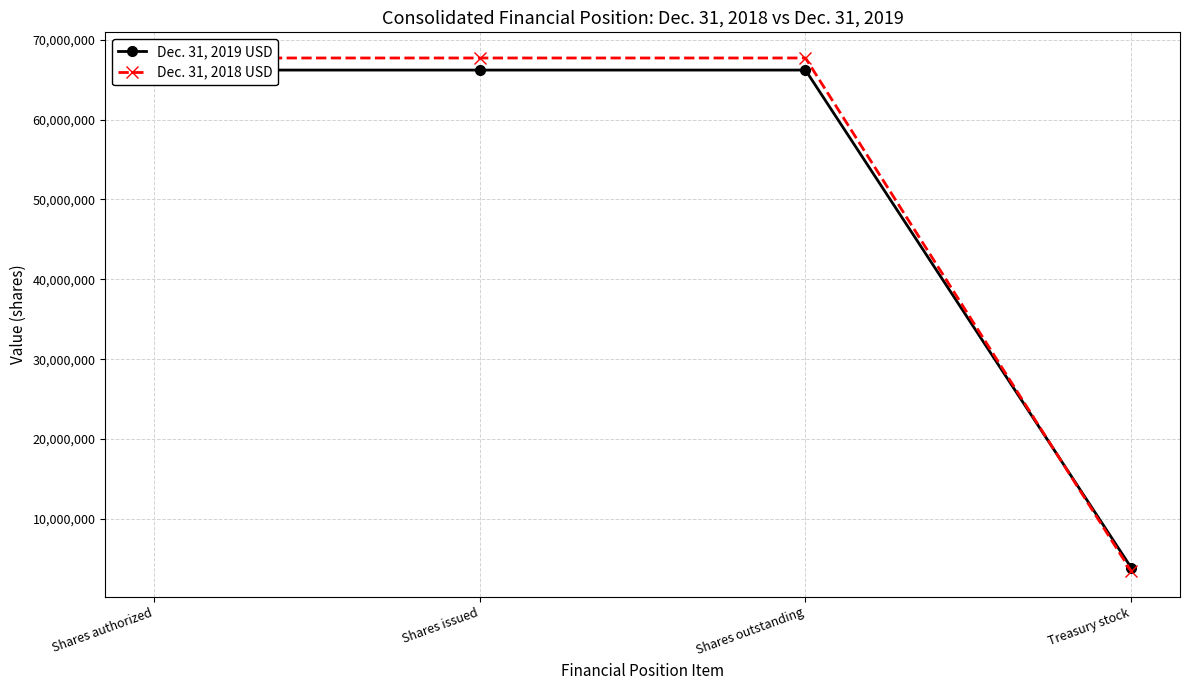

What is the label of the 1st point from the right?

Treasury stock